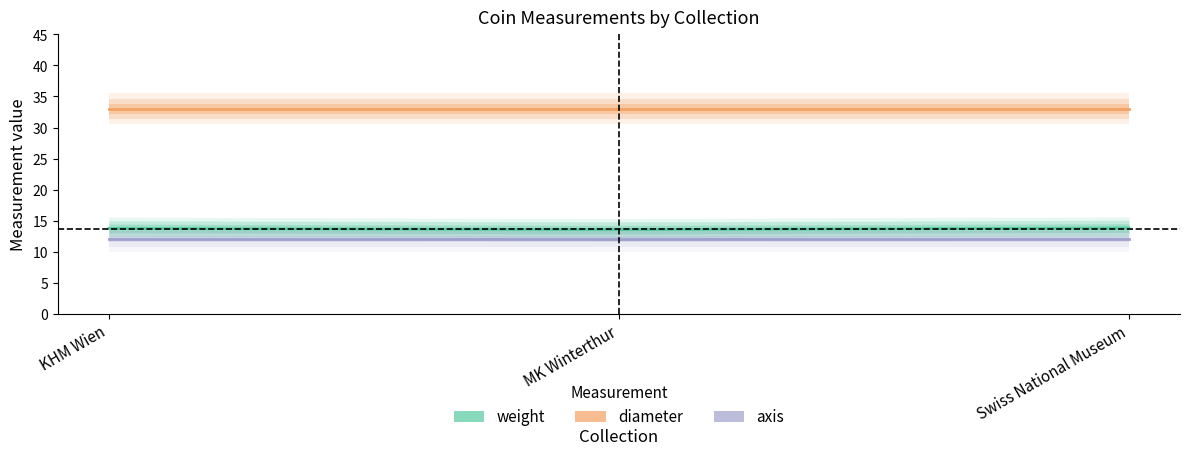

How many data points does each series have?

3